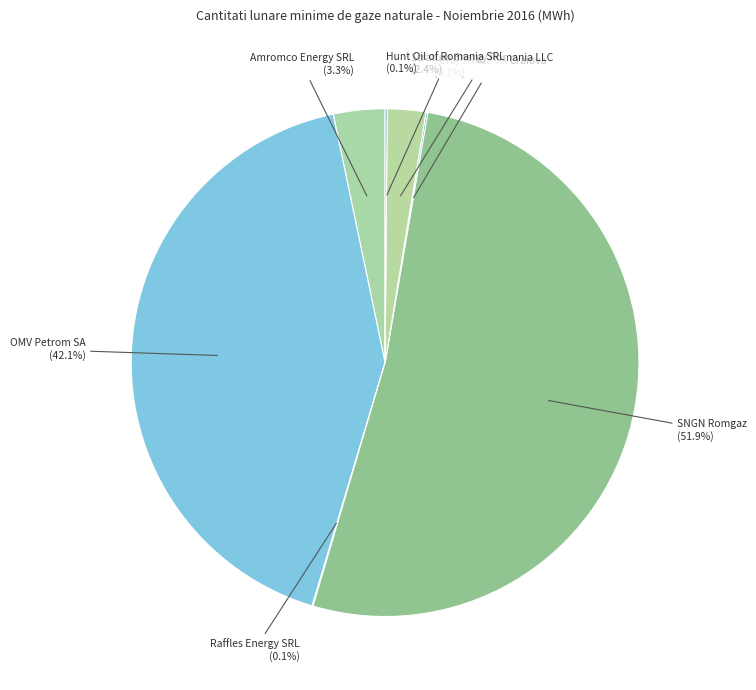

Does SNGN Romgaz account for over 50% of the chart?

Yes